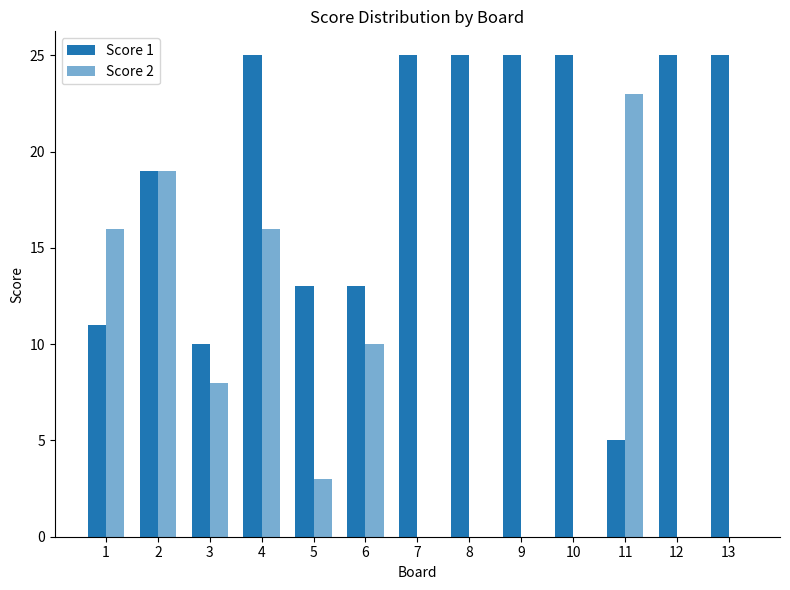

How many groups of bars are there?

13